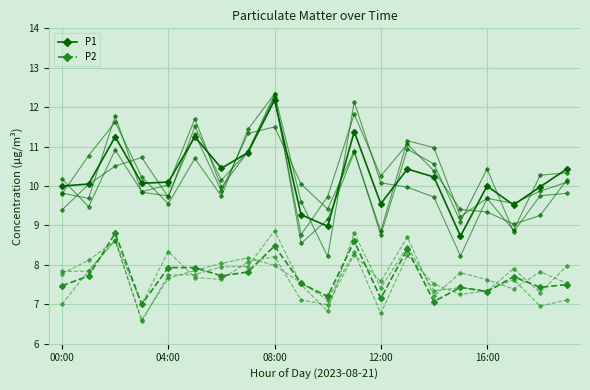

How many categories are shown in the chart?

20